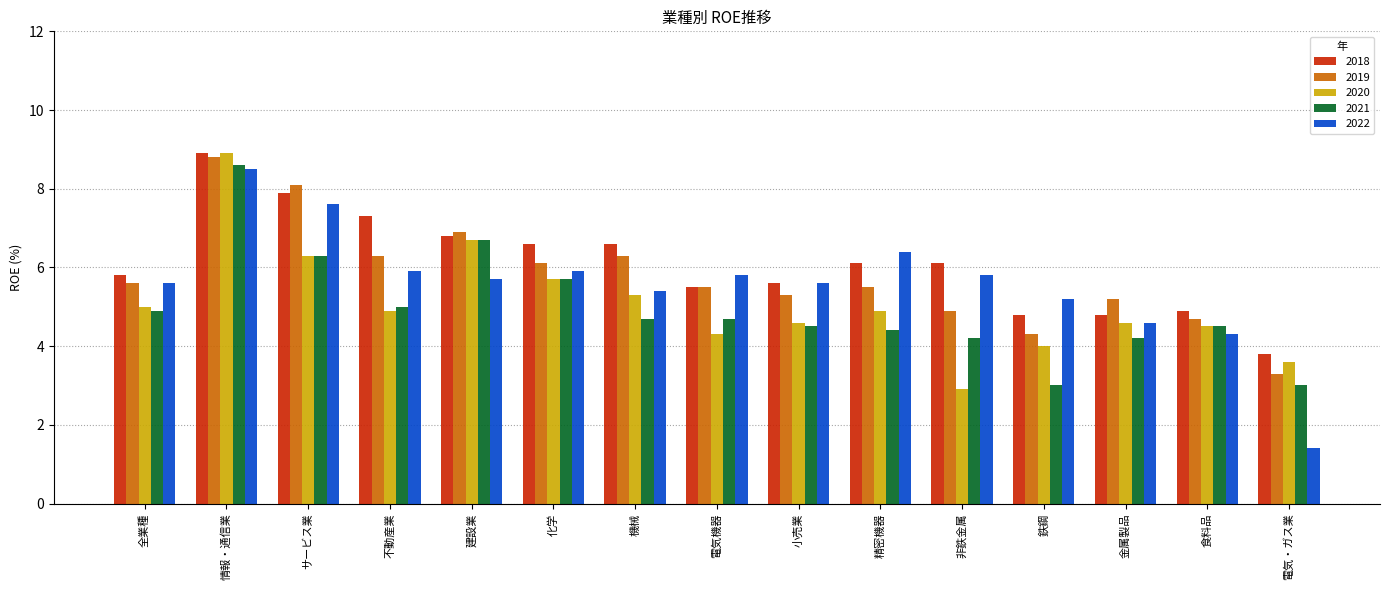

What is the sum of the 2022 values at 電気・ガス業 and 非鉄金属?

7.2